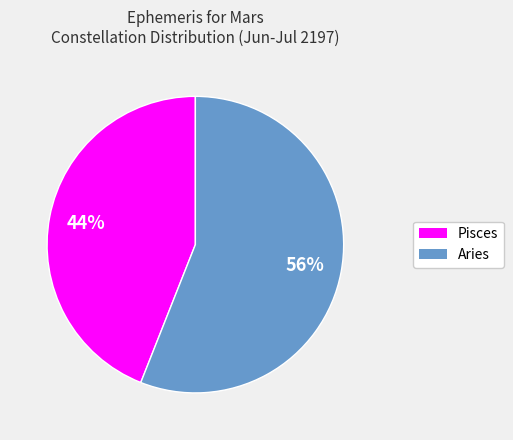

To the nearest percent, what portion does Pisces represent?

44%